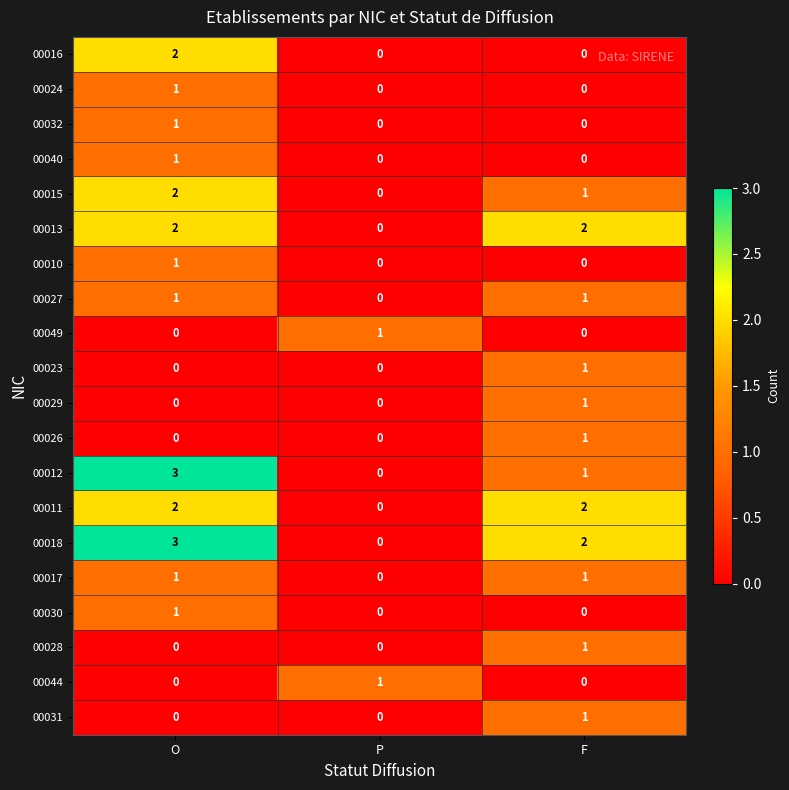

How many categories are shown in the chart?

3